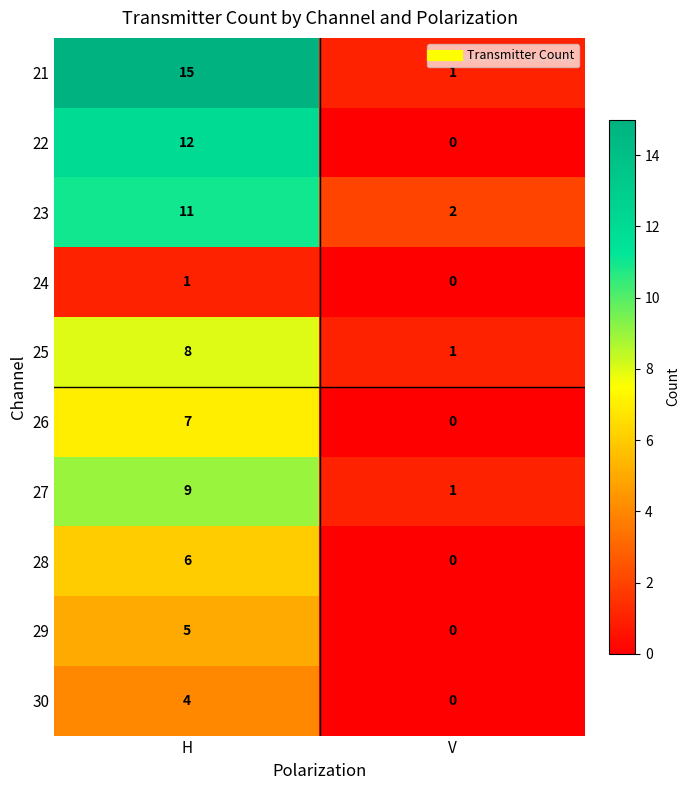

True or false: 24 has a value of 0 at H.

False